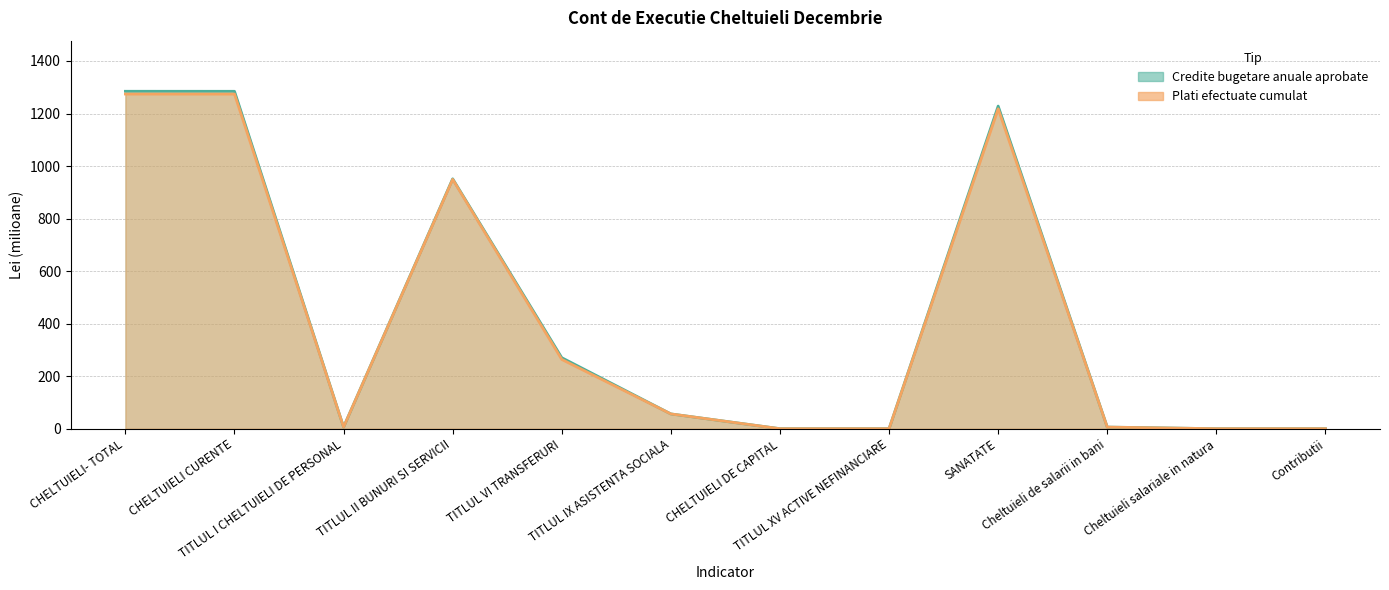

True or false: Plati efectuate cumulat has more than 2 interior local peaks.

False